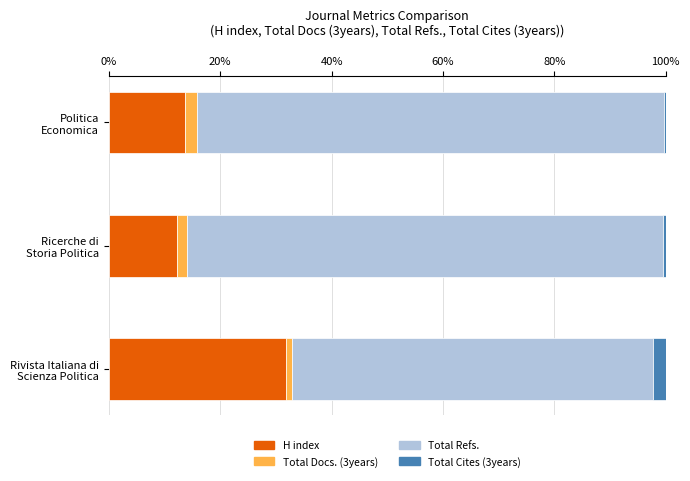

What is the highest value of the H index series?

31.8